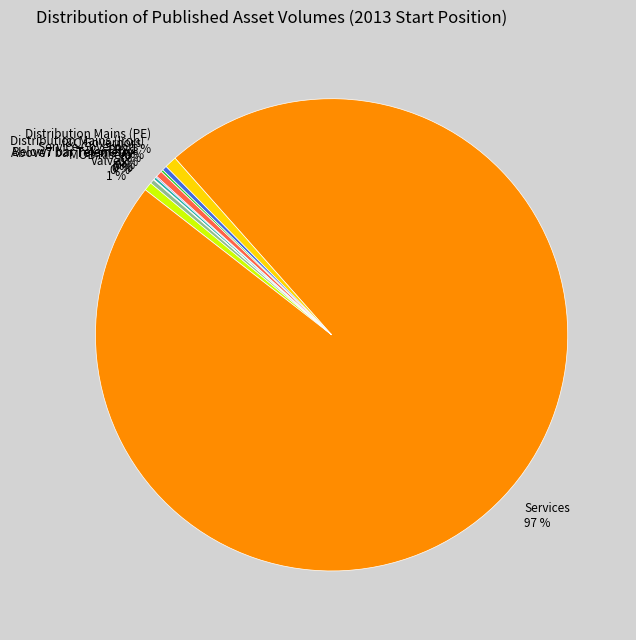

To the nearest percent, what is the average slice percentage?

10%